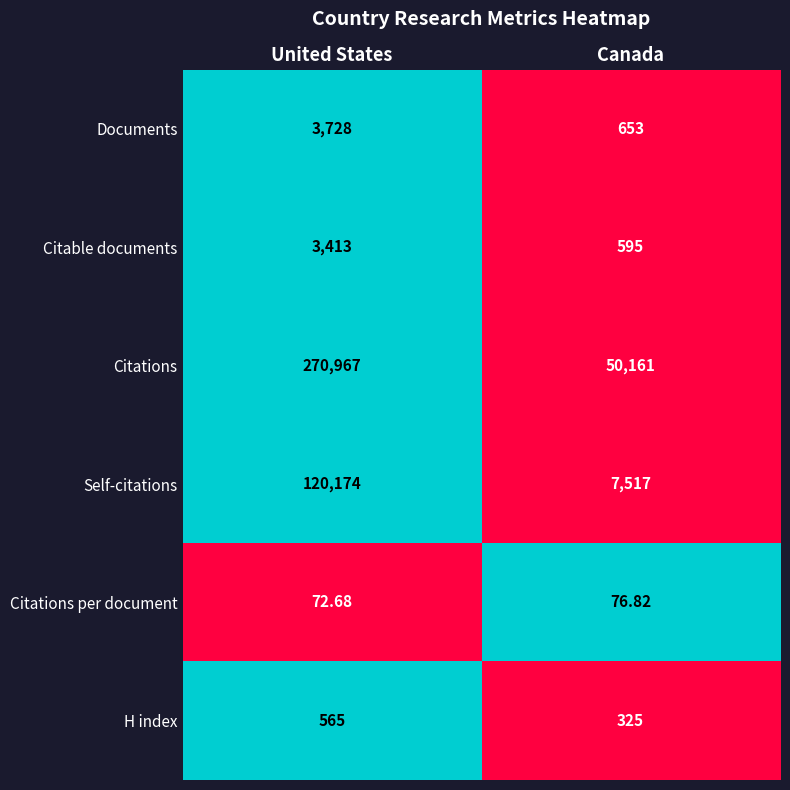

Which label corresponds to the smallest value in the chart?

United States